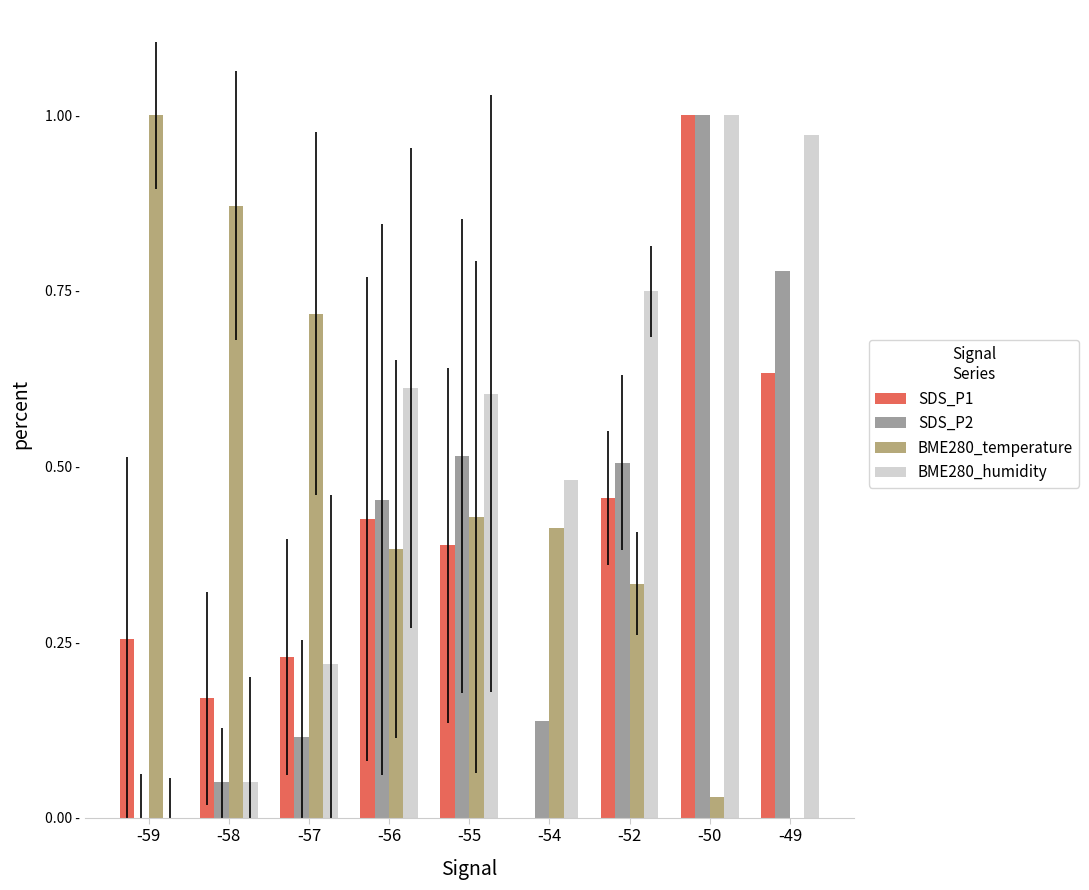

What are all the series names shown in the legend?

SDS_P1, SDS_P2, BME280_temperature, BME280_humidity